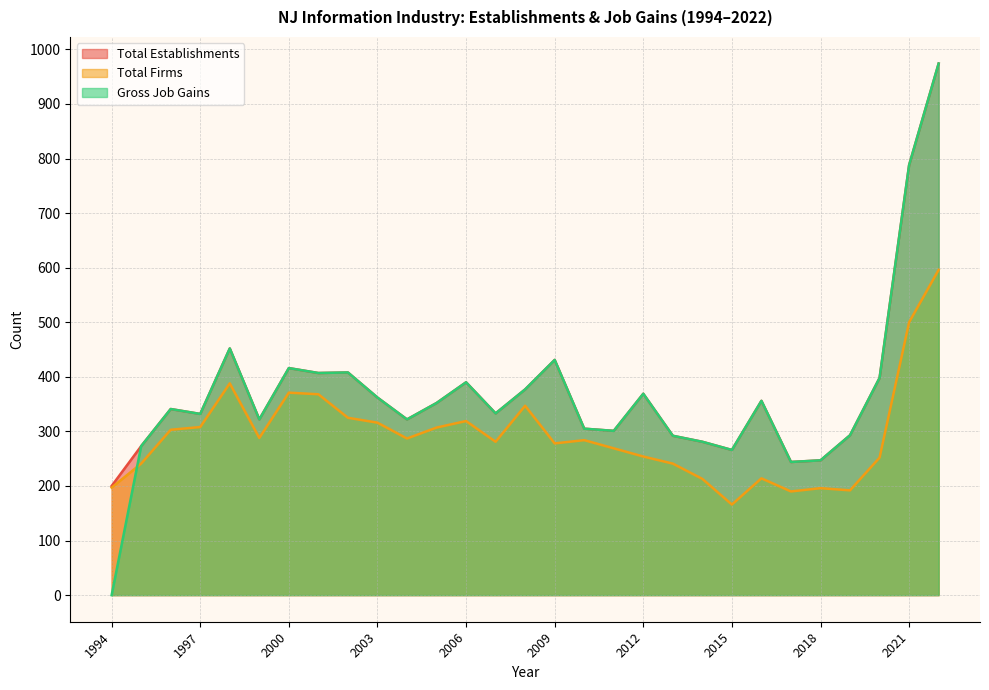

What is the maximum value for Total Firms?

596